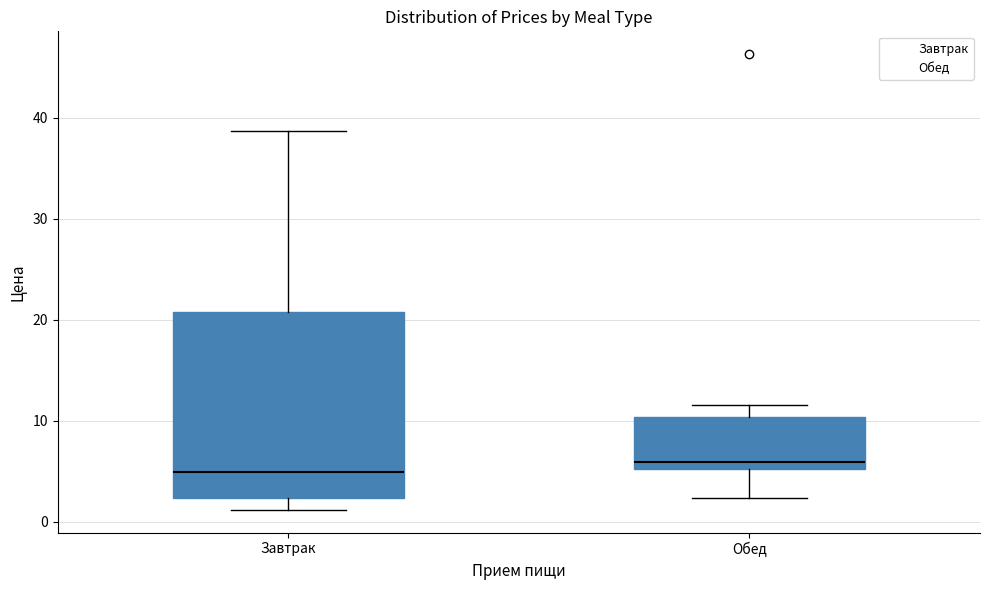

Reading left to right, read every box against the y-axis: the position of its median line, the range the box covers, and the ends of its whiskers. The values are not printed on the chart, so give them approximately, as read against the axis.

Завтрак: median 5, box 2 to 21, whiskers 1 to 39
Обед: median 6, box 5 to 10, whiskers 2 to 12